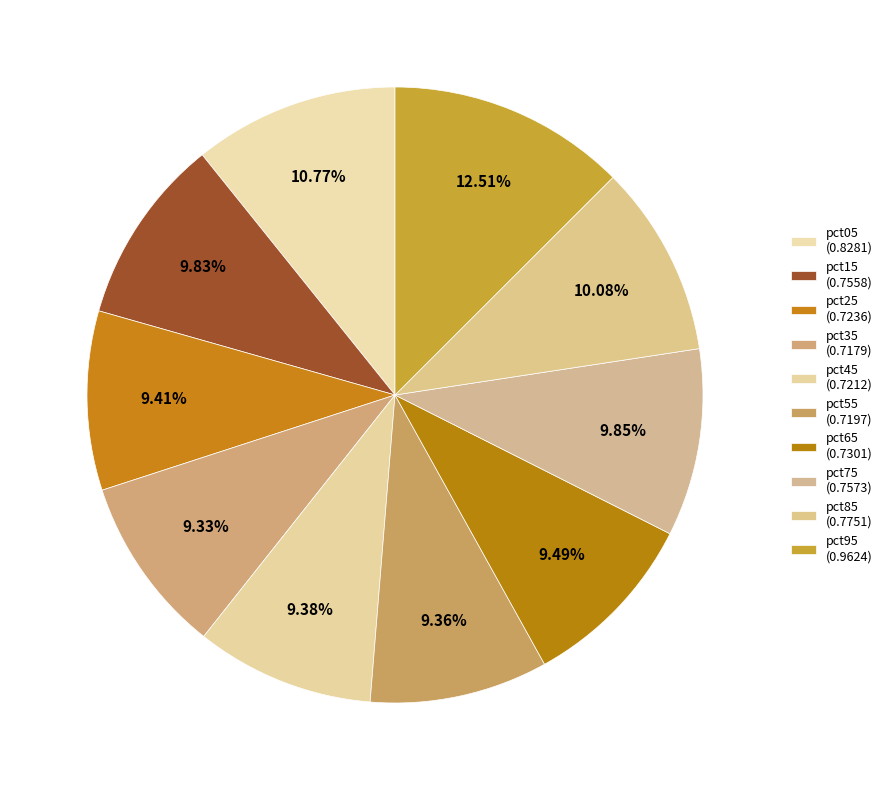

Is it true that pct95 is 13% of the pie?

True